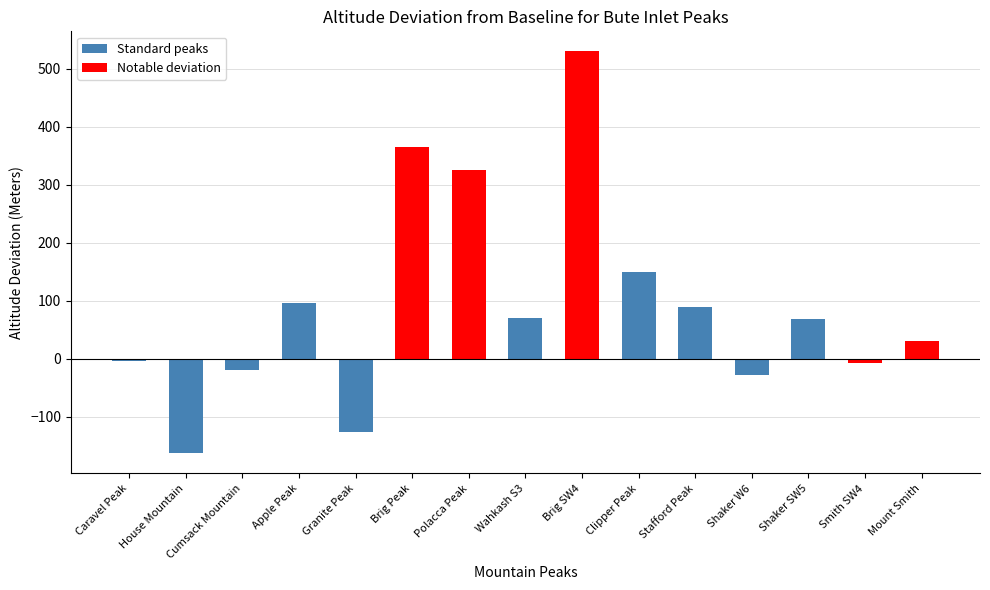

What is the change in value from Polacca Peak to Smith SW4?

-332